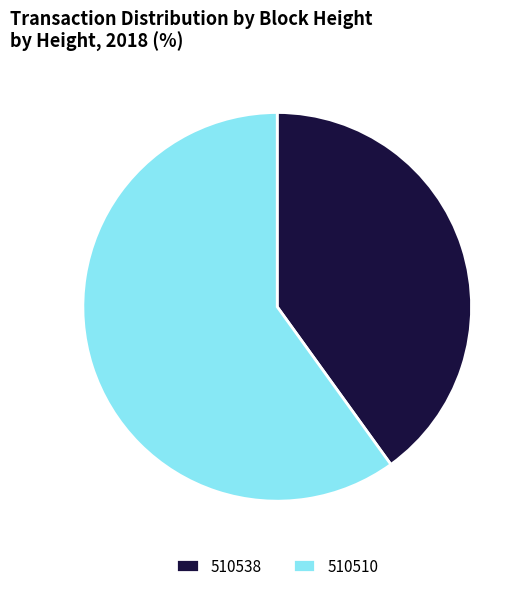

Rank the categories by value from highest to lowest.

510510, 510538